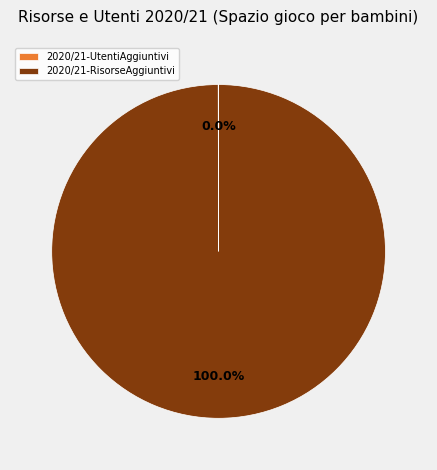

What is the majority slice?

2020/21-RisorseAggiuntivi